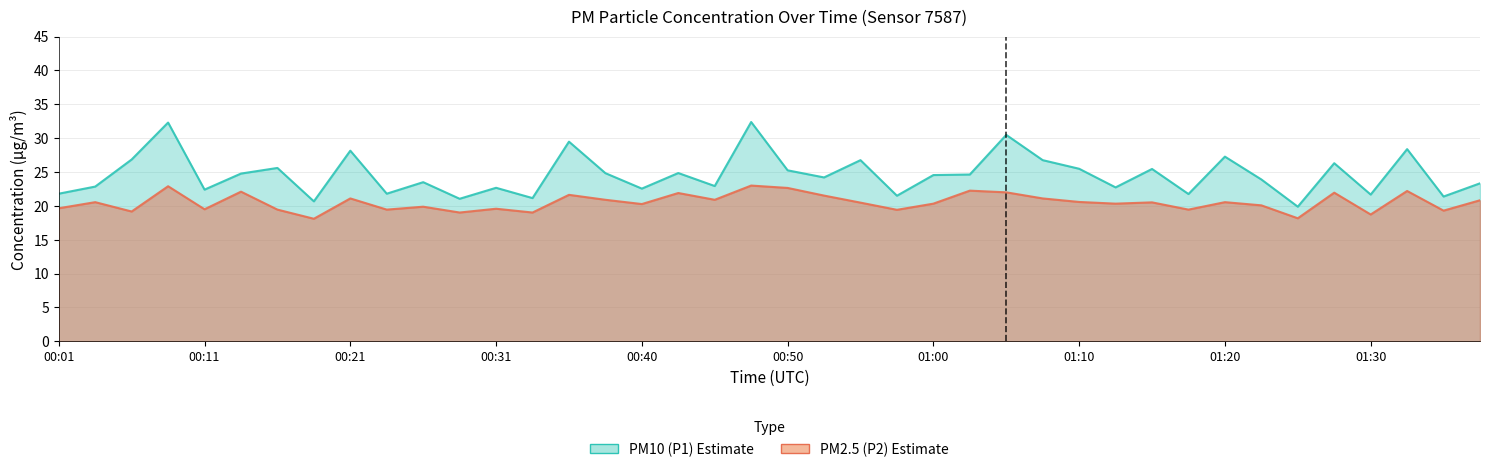

Read the P1 value at 01:27.

26.3